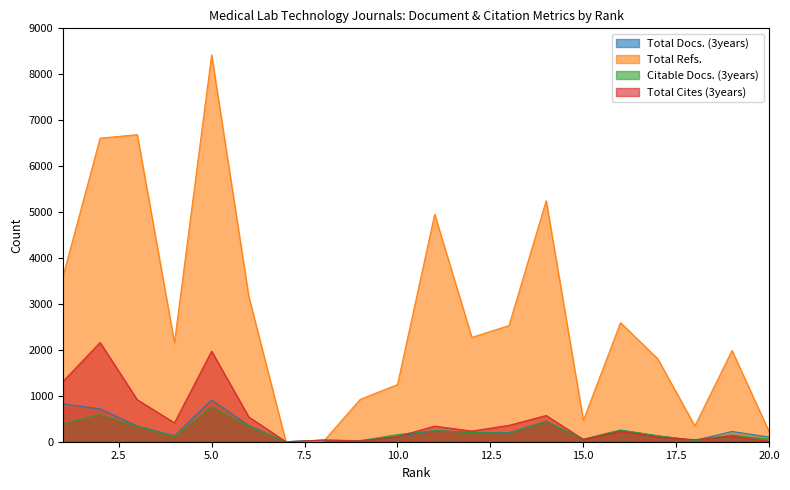

Does the chart have visible grid lines?

No